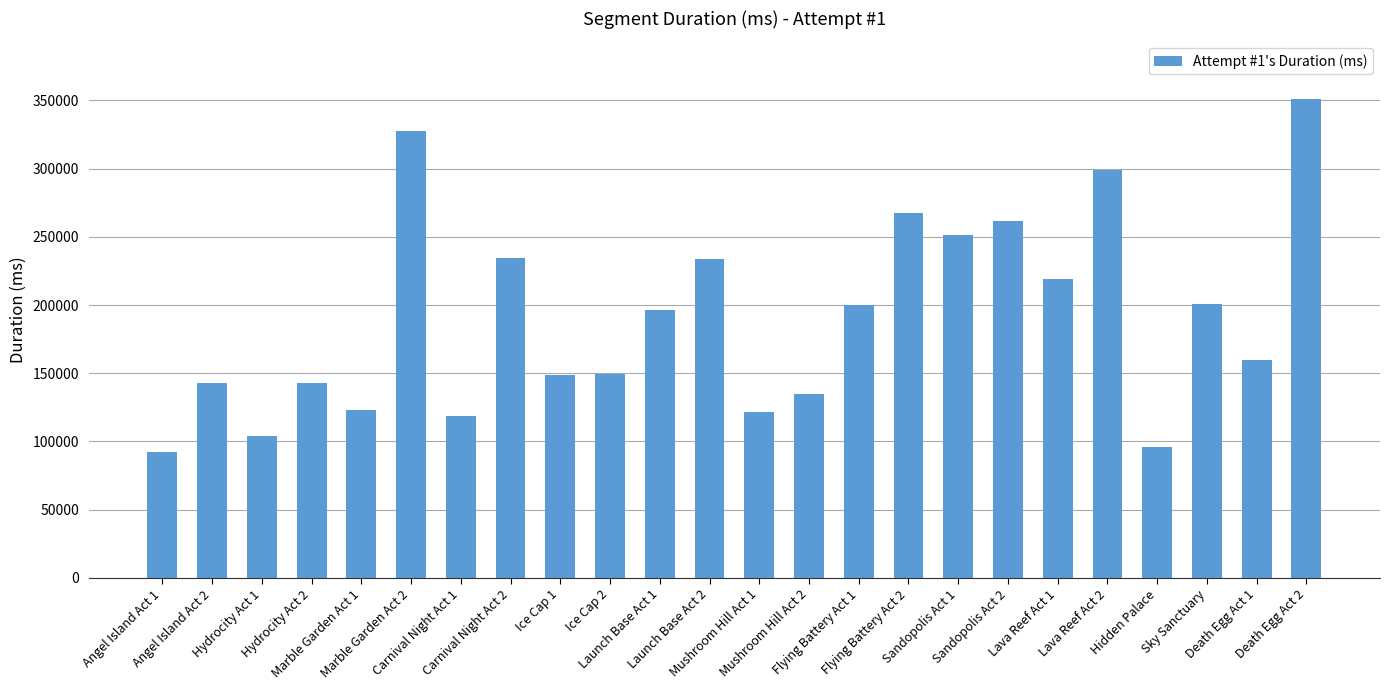

True or false: the data shows 234486 at Carnival Night Act 2.

True